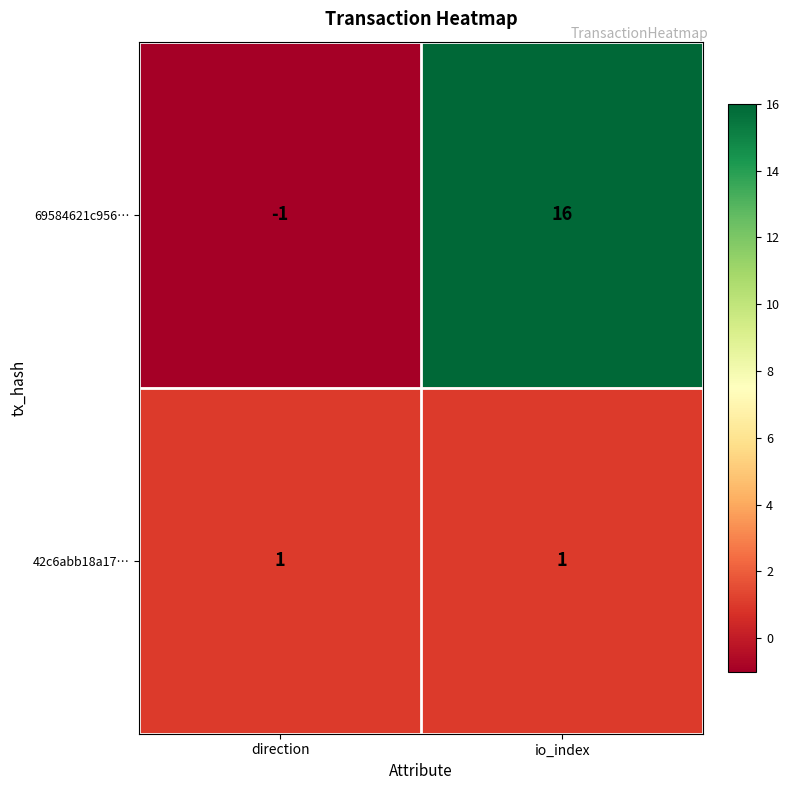

What is the difference between the maximum and minimum values in the 69584621c956… series?

17